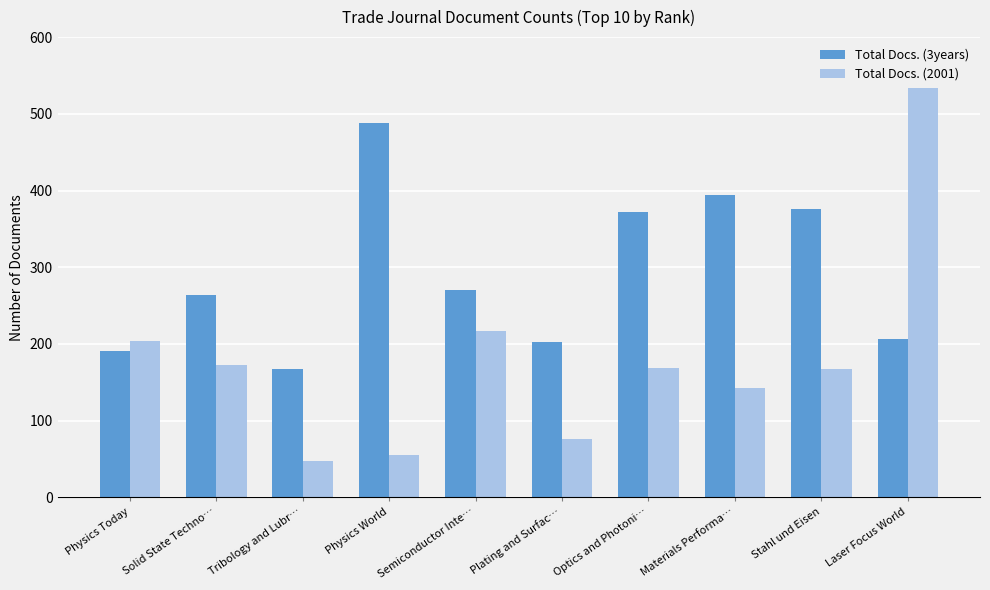

How many series are shown in this chart?

2